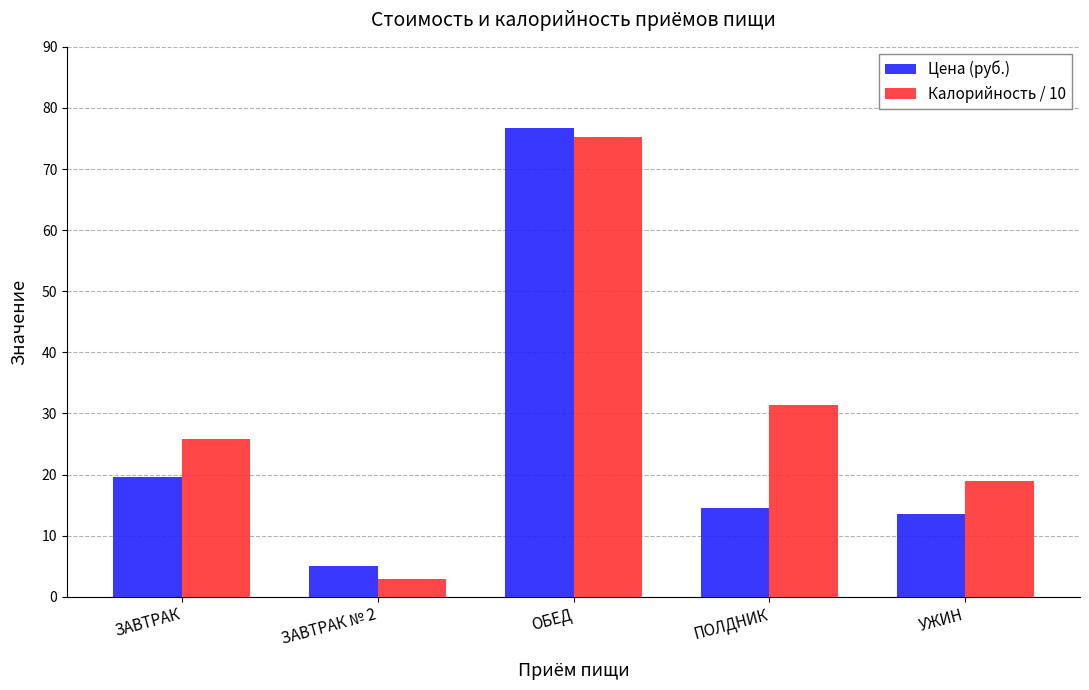

Reading left to right, list all the values displayed in this chart.

Цена (руб.): 19.6	5.0	76.7	14.6	13.5
Калорийность / 10: 25.7	2.8	75.3	31.5	18.9